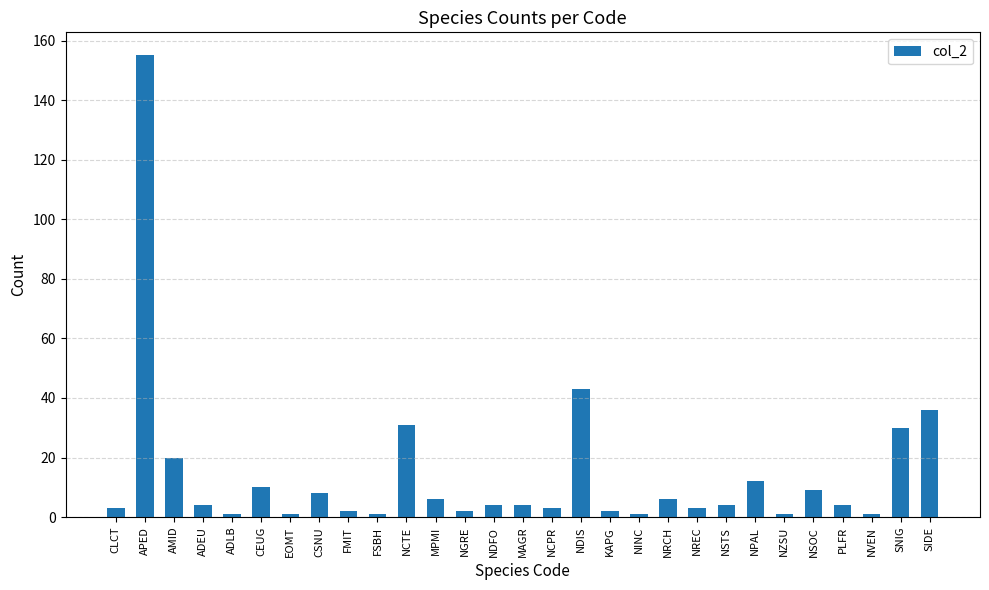

How many distinct data groups are displayed?

1